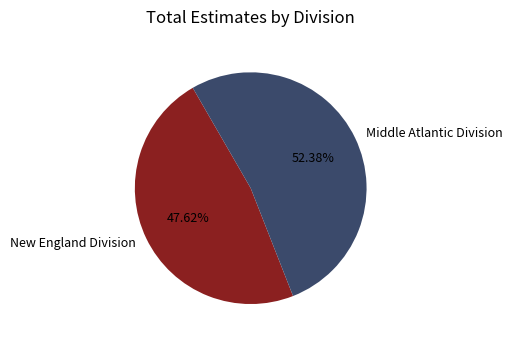

Count the number of slices in the pie.

2